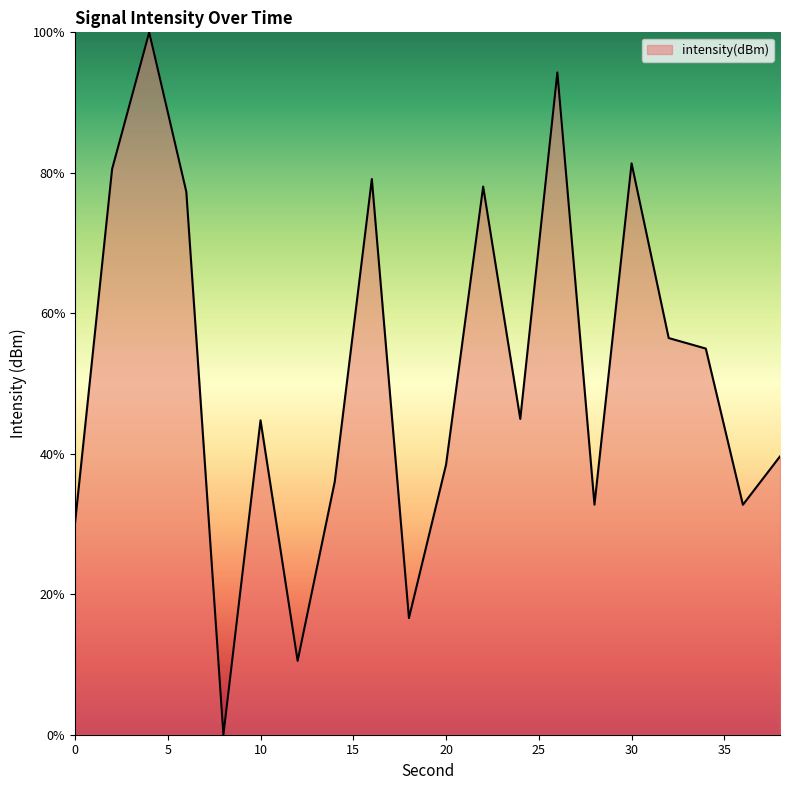

What is the difference between the maximum and minimum values?

100.0